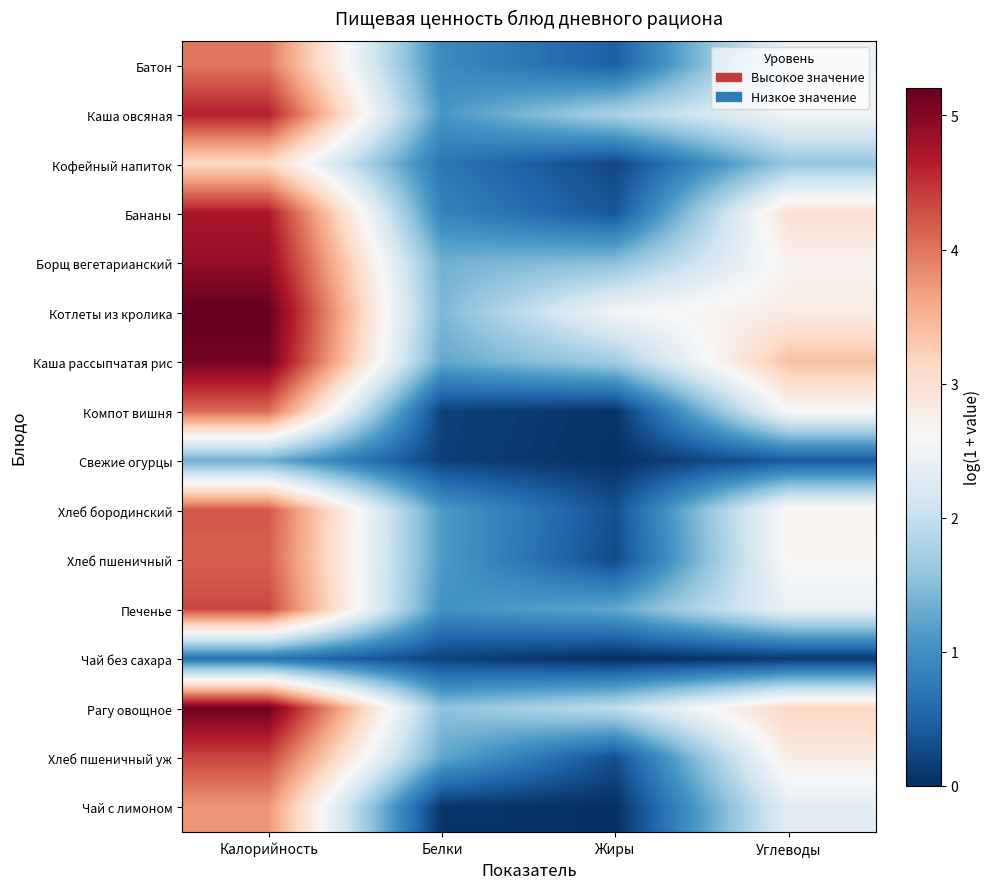

Reading left to right, list all the values displayed in this chart.

Батон: Калорийность=4.0	Белки=0.9	Жиры=0.5	Углеводы=2.4
Каша овсяная: Калорийность=4.6	Белки=1.1	Жиры=1.8	Углеводы=2.5
Кофейный напиток: Калорийность=3.1	Белки=0.7	Жиры=0.2	Углеводы=1.6
Бананы: Калорийность=4.7	Белки=0.9	Жиры=0.4	Углеводы=3.0
Борщ вегетарианский: Калорийность=4.9	Белки=1.4	Жиры=1.5	Углеводы=2.7
Котлеты из кролика: Калорийность=5.2	Белки=1.4	Жиры=2.5	Углеводы=2.8
Каша рассыпчатая рис: Калорийность=5.1	Белки=1.3	Жиры=1.7	Углеводы=3.4
Компот вишня: Калорийность=4.1	Белки=0.2	Жиры=0.0	Углеводы=2.6
Свежие огурцы: Калорийность=1.3	Белки=0.2	Жиры=0.0	Углеводы=0.4
Хлеб бородинский: Калорийность=4.2	Белки=1.1	Жиры=0.3	Углеводы=2.7
Хлеб пшеничный: Калорийность=4.2	Белки=1.1	Жиры=0.3	Углеводы=2.6
Печенье: Калорийность=4.3	Белки=1.0	Жиры=1.3	Углеводы=2.4
Чай без сахара: Калорийность=0.7	Белки=0.2	Жиры=0.0	Углеводы=0.1
Рагу овощное: Калорийность=5.2	Белки=1.5	Жиры=1.9	Углеводы=3.2
Хлеб пшеничный уж: Калорийность=4.3	Белки=1.3	Жиры=0.3	Углеводы=2.8
Чай с лимоном: Калорийность=3.8	Белки=0.1	Жиры=0.0	Углеводы=2.3